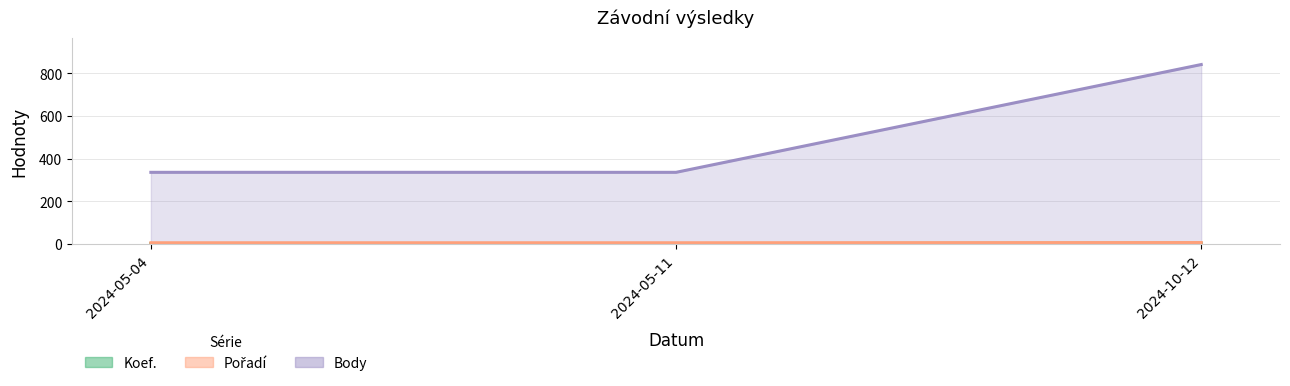

What is the label of the 2nd point from the left?

2024-05-11